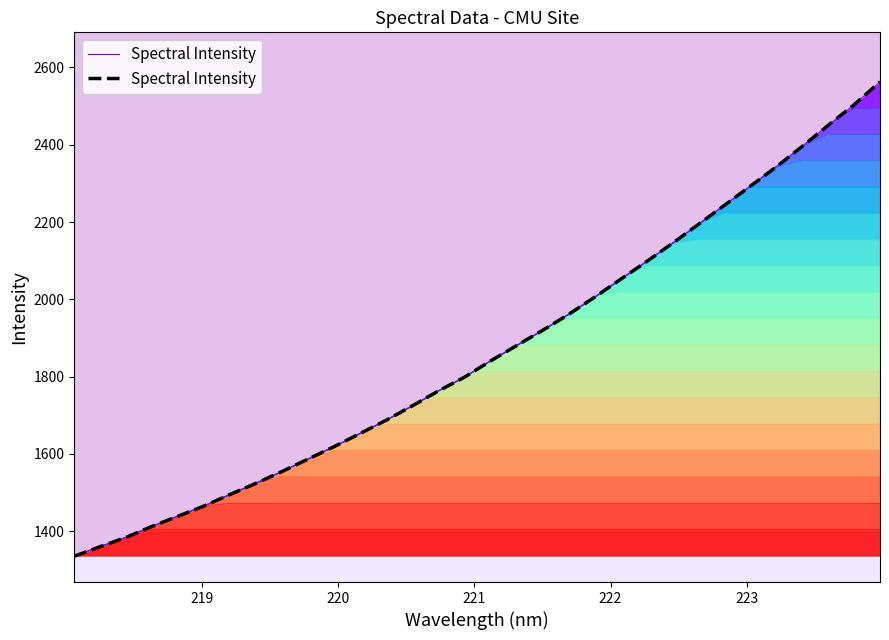

True or false: there are more than 2 points higher than both neighbors.

False